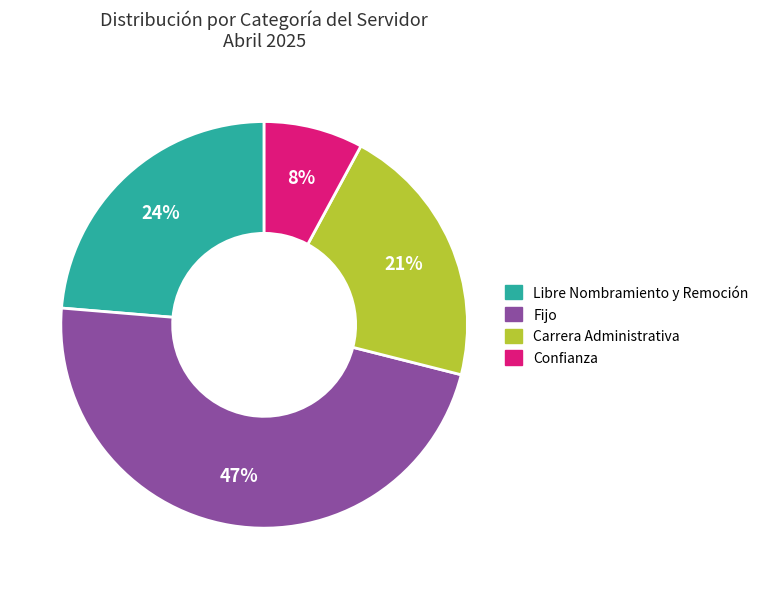

To the nearest percent, what is the average slice percentage?

25%